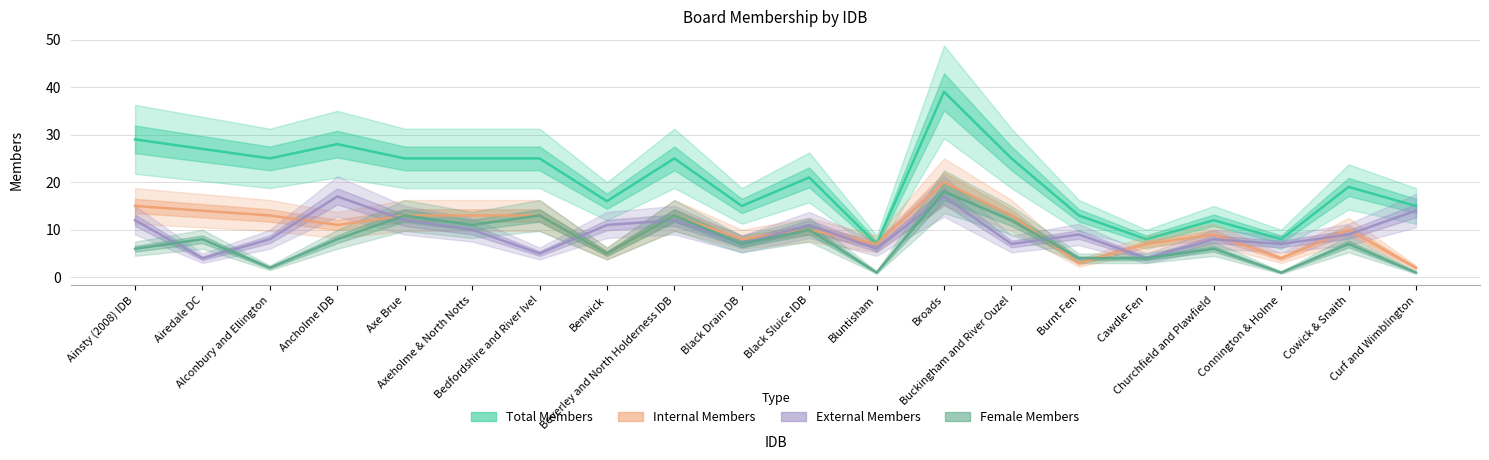

What is the difference between the Internal Members values at Churchfield and Plawfield and Axe Brue?

4